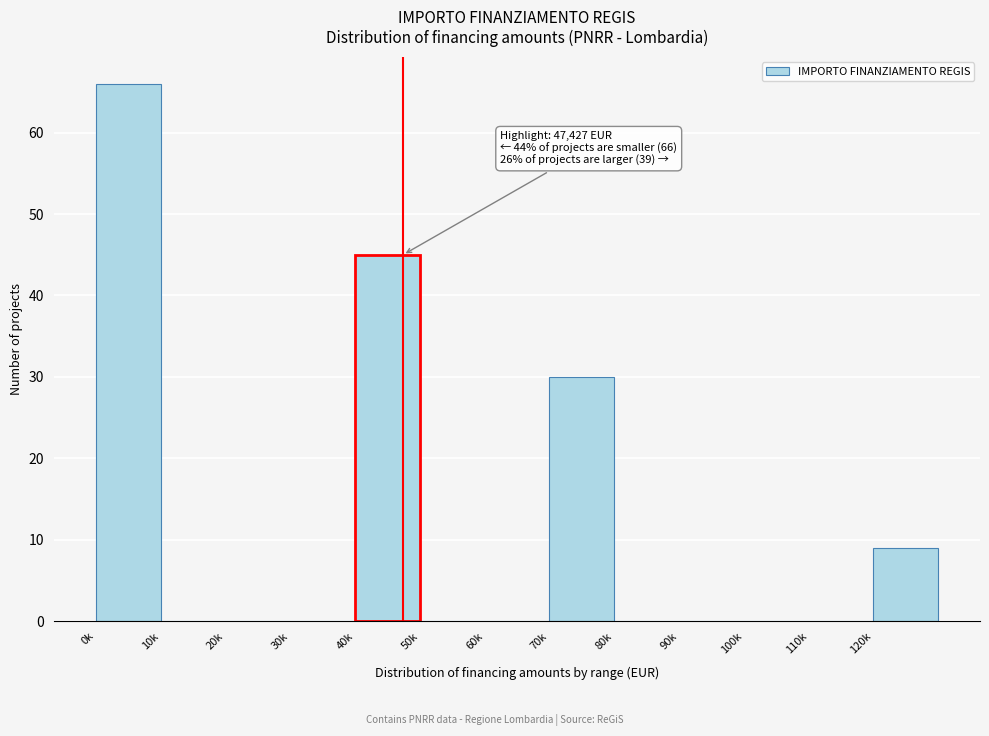

Reading left to right, what are all the values shown in this chart?

0k=66	10k=0	20k=0	30k=0	40k=45	50k=0	60k=0	70k=30	80k=0	90k=0	100k=0	110k=0	120k=9